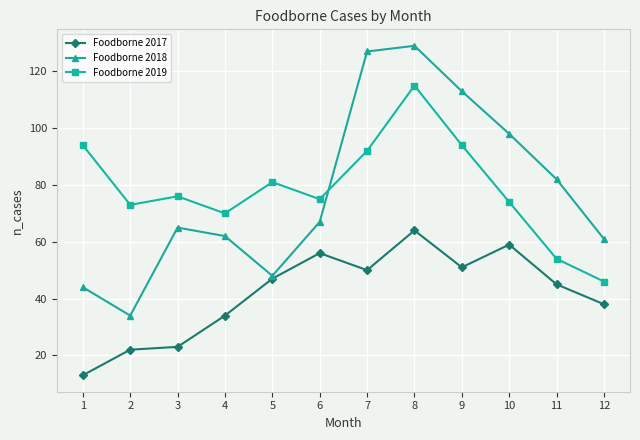

True or false: Foodborne 2017 and Foodborne 2019 intersect in this chart.

False